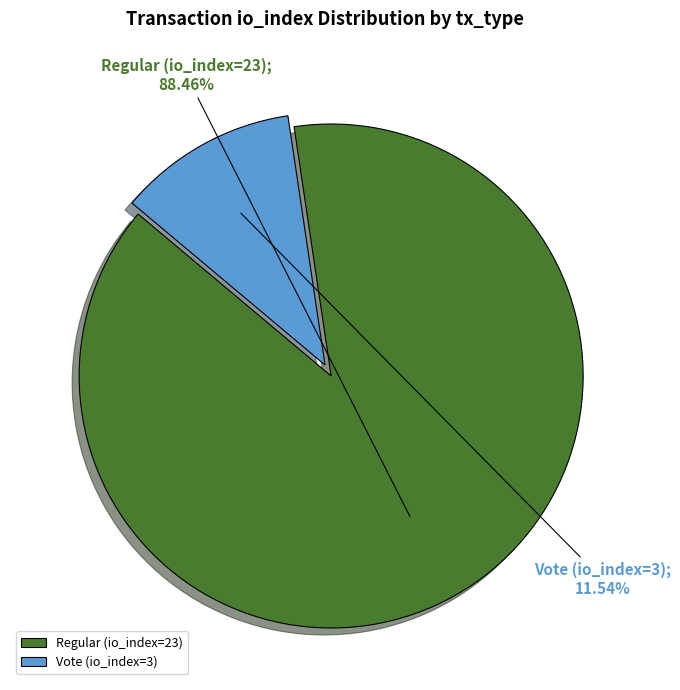

How much of the chart is everything except Regular (io_index=23)?

11.5%